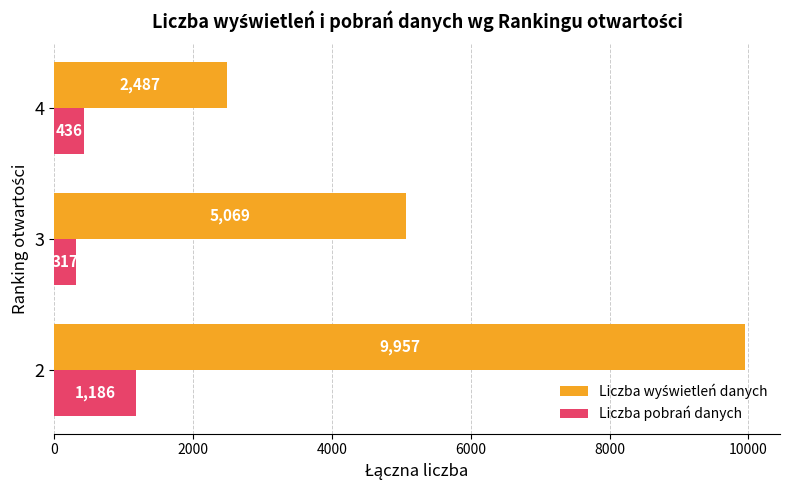

How many values in the Liczba pobrań danych series are below 436?

1